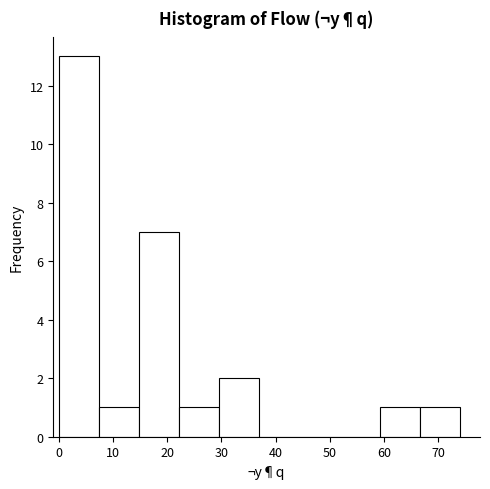

Reading left to right, list every bar in this chart as the range it spans on the x-axis followed by its height. Neither the bar edges nor the heights are printed on the chart, so give them approximately, as read against the axes.

0.0 to 7.4: 13
7.4 to 14.8: 1
14.8 to 22.2: 7
22.2 to 29.6: 1
29.6 to 37.0: 2
37.0 to 44.4: 0
44.4 to 51.8: 0
51.8 to 59.2: 0
59.2 to 66.6: 1
66.6 to 74.0: 1